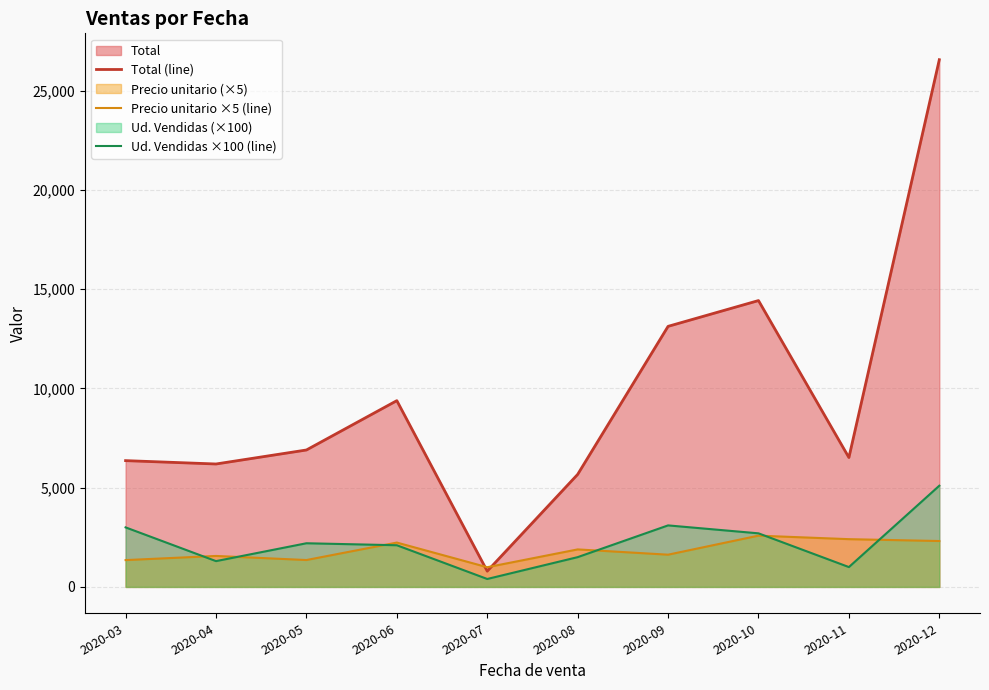

Which category has the lowest value across all series?

2020-07